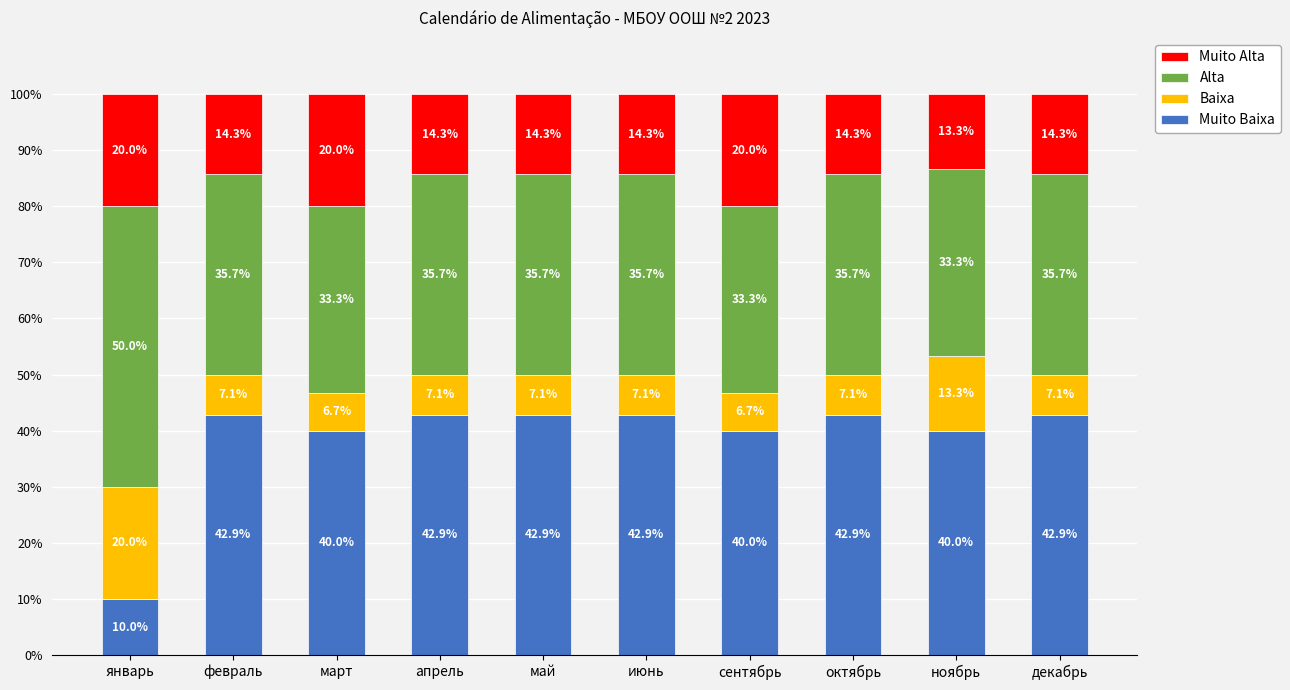

How many data points does each series have?

10